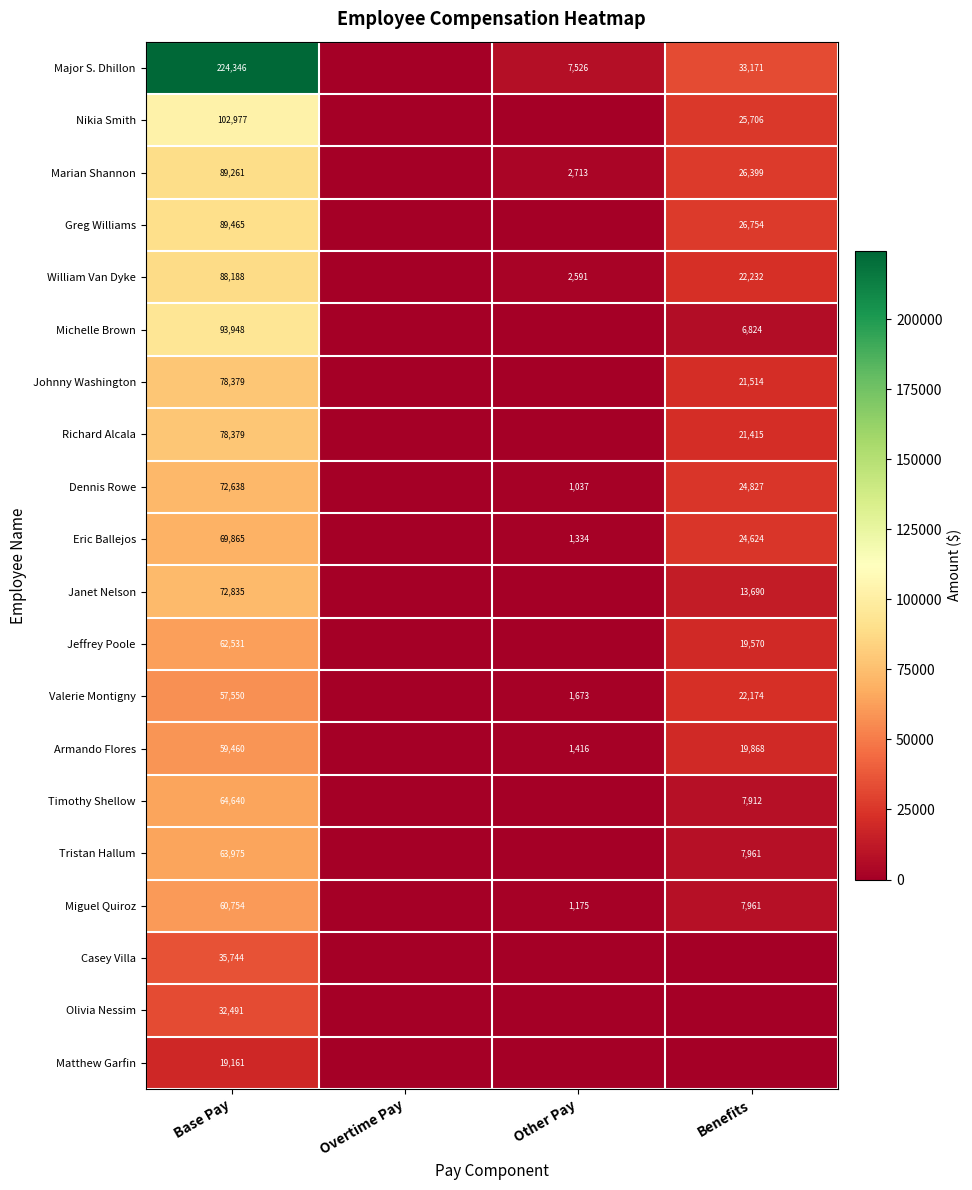

True or false: Marian Shannon has a value of 1235 at Other Pay.

False